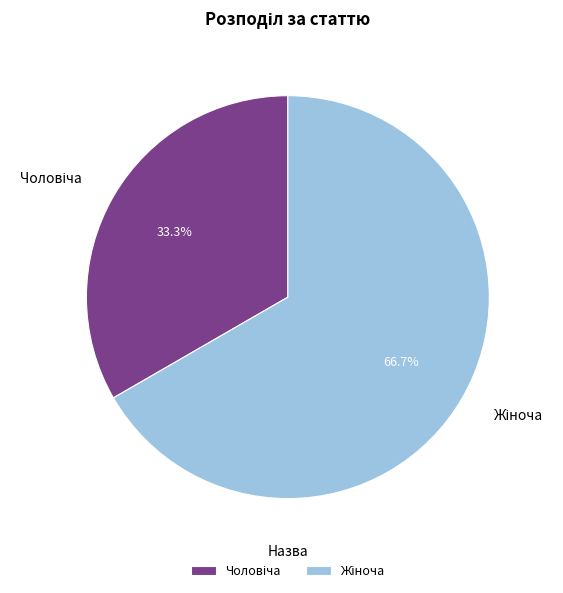

Is there any slice that represents more than half of the pie?

Yes